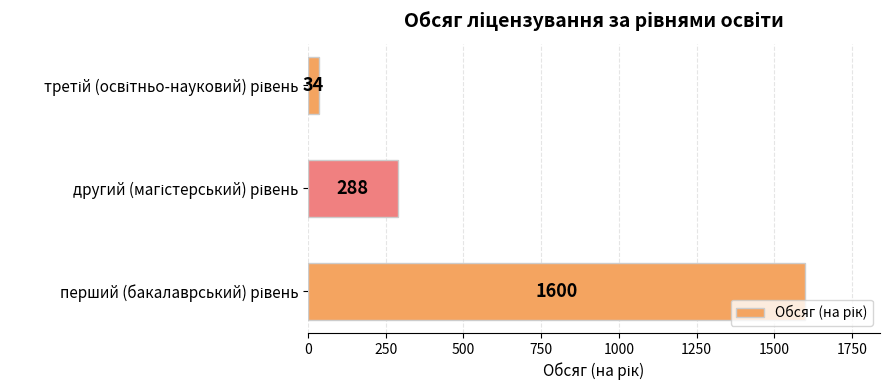

What is the difference between the maximum and minimum values?

1566